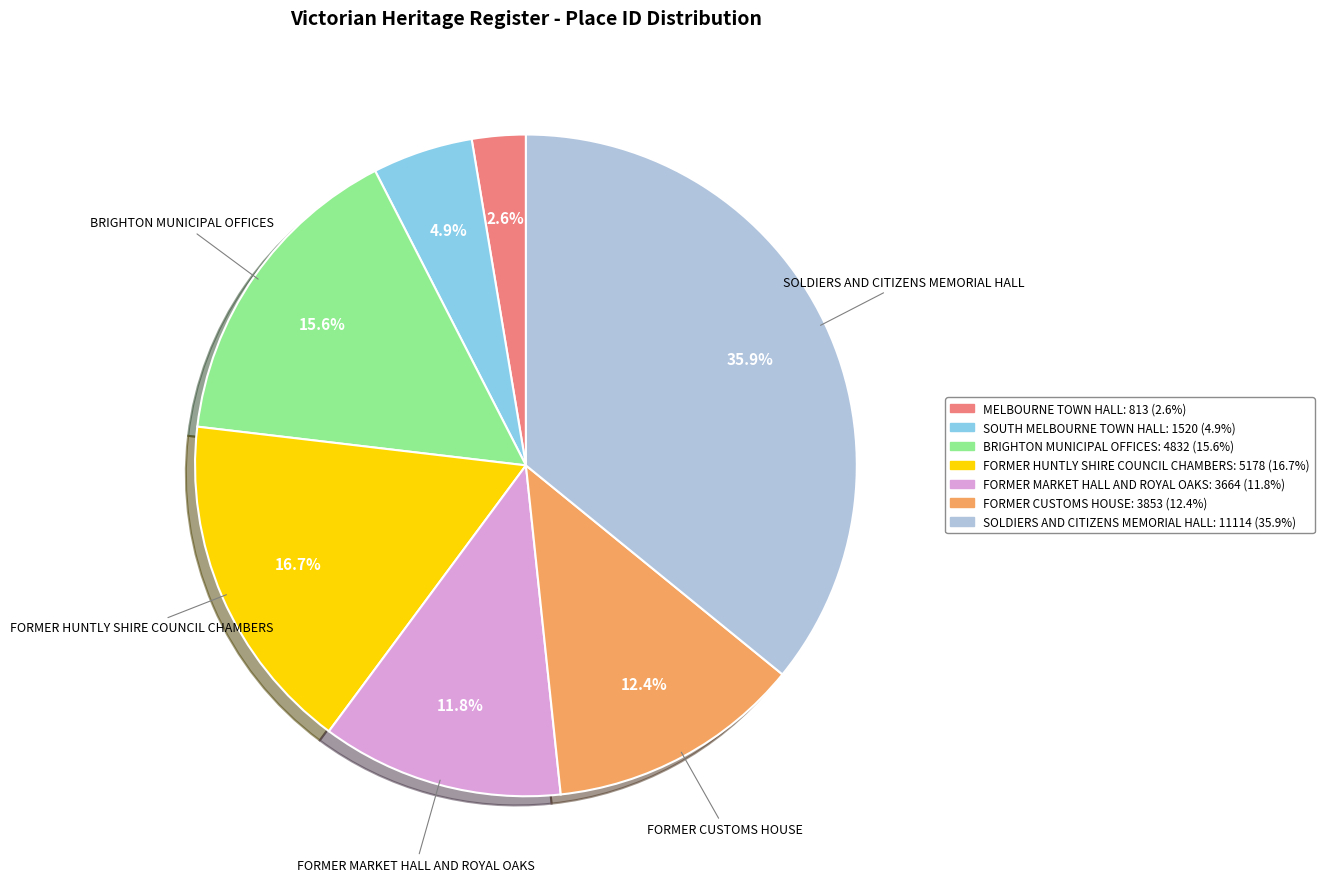

How many segments does this pie chart have?

7